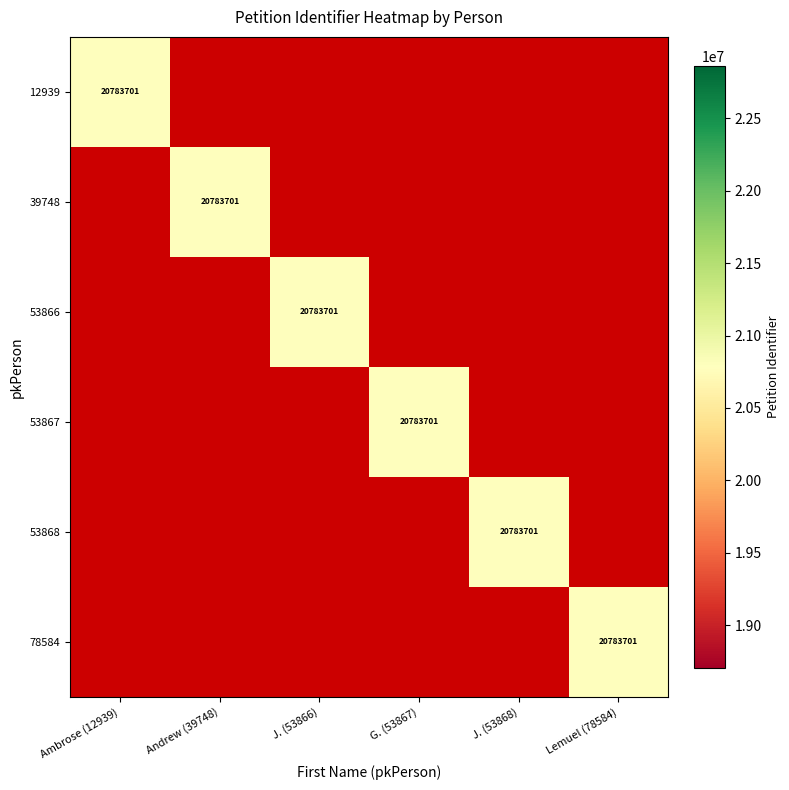

The 53867 series shows 35044559 at G. (53867). True or false?

False